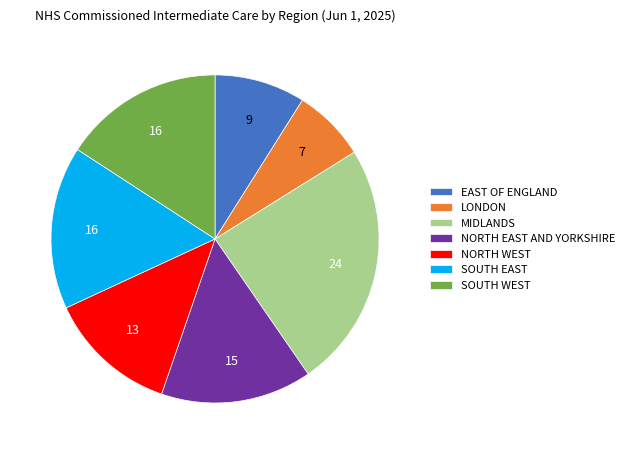

The MIDLANDS slice represents 12% of the pie. True or false?

False